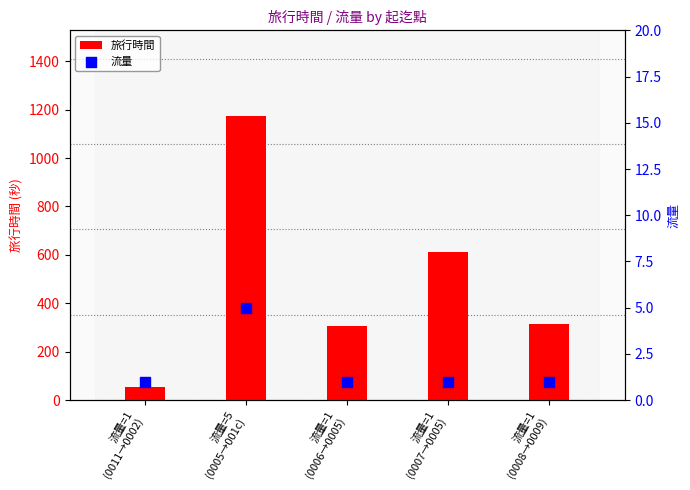

Which series contains the lowest Y value?

流量